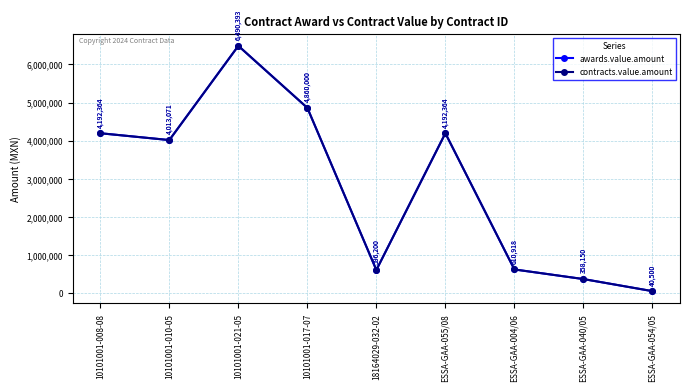

Is it true that awards.value.amount equals 631261.3 at ESSA-GAA-040/05?

False